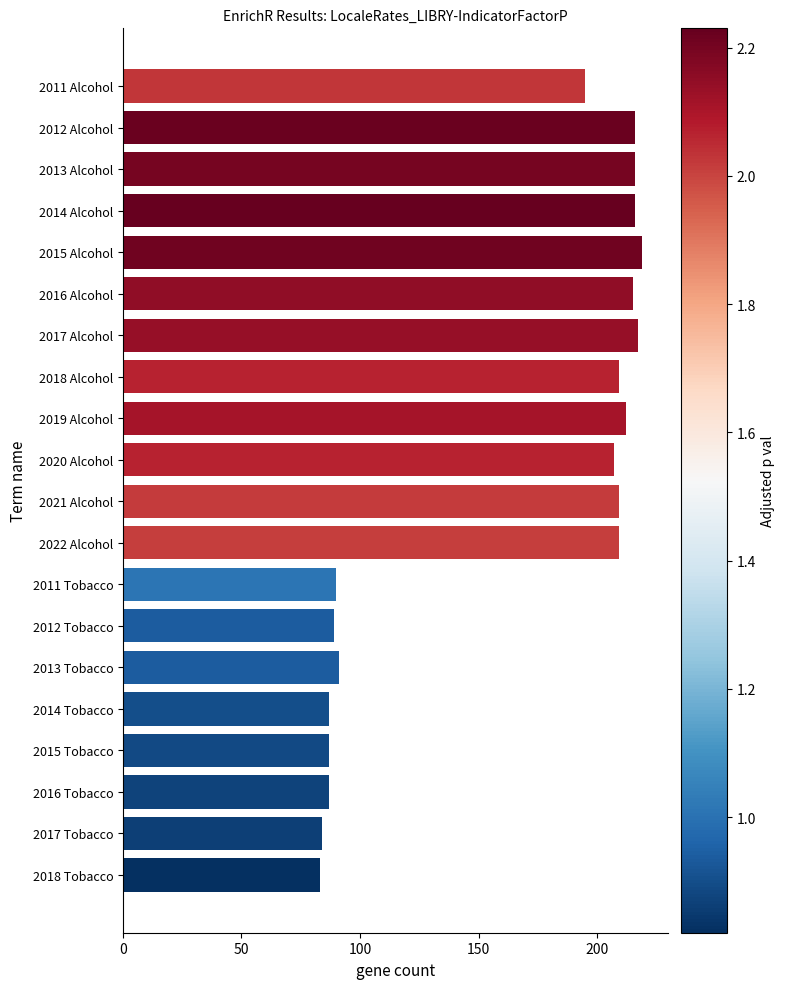

Does the chart contain stacked bars?

No